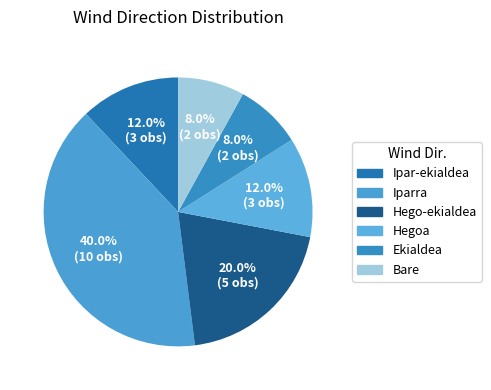

Does Bare account for over 50% of the chart?

No